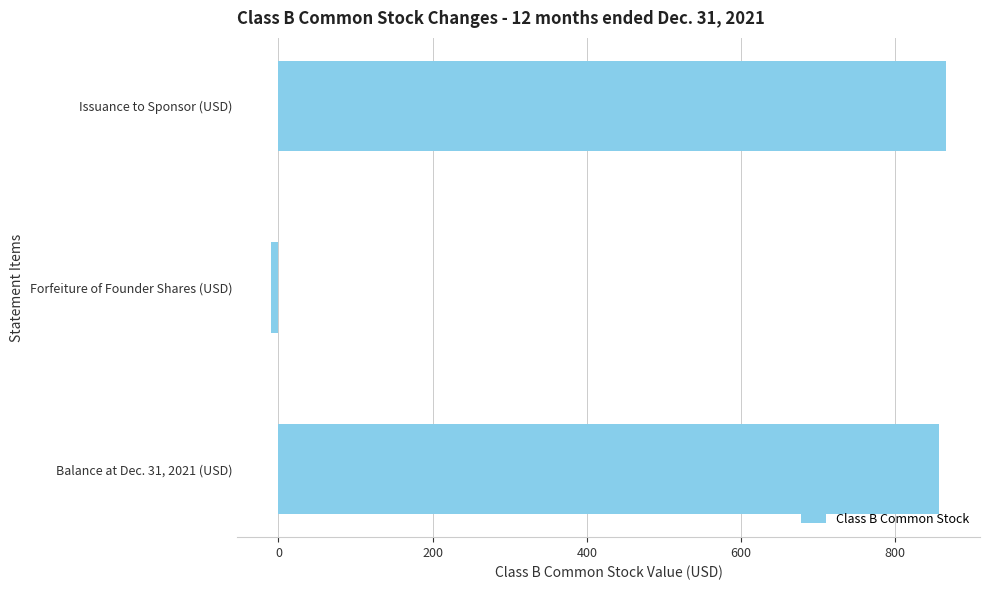

How many data points does each series have?

3